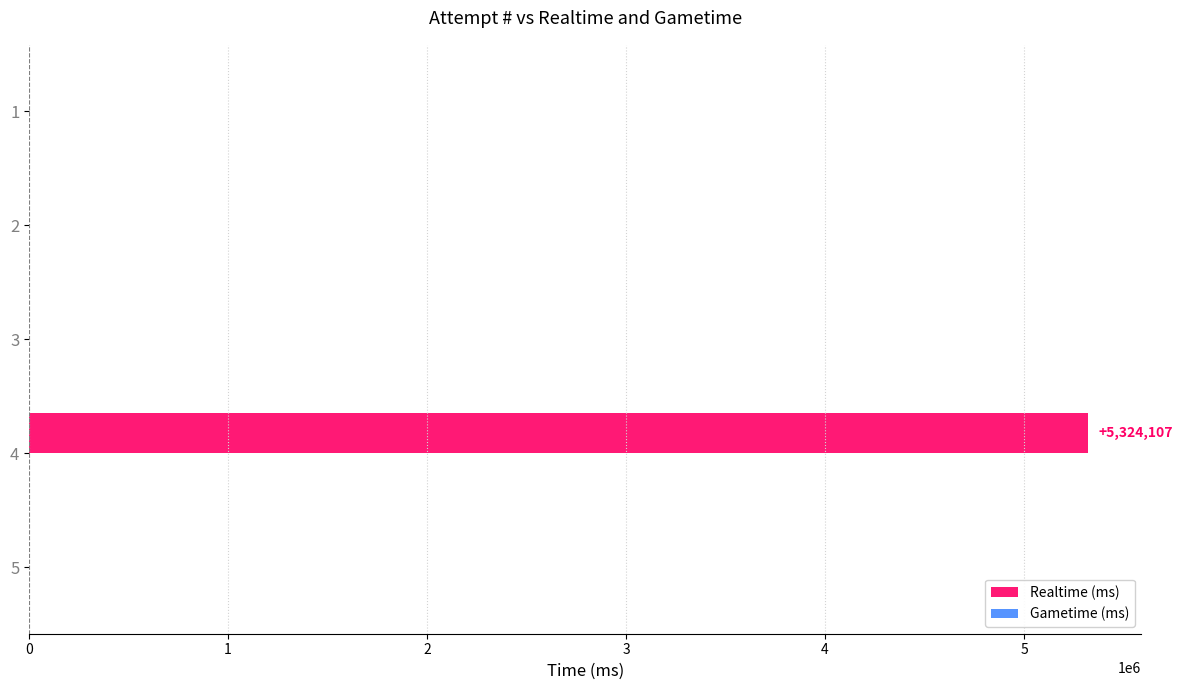

What is the sum of all values?

5324107